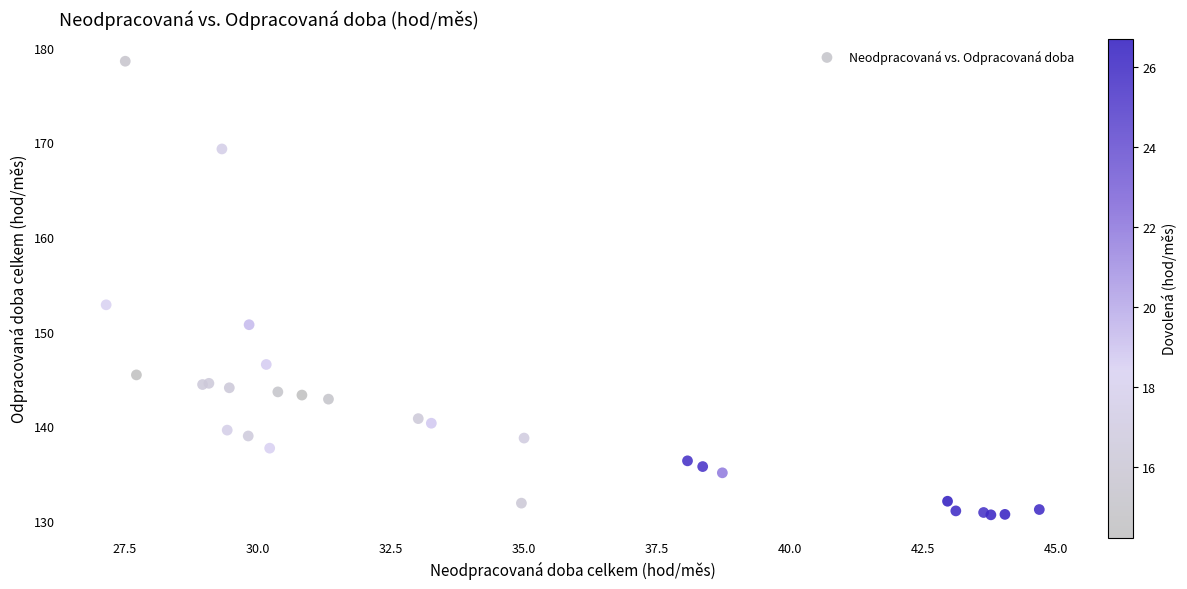

What Y value in the scatter plot is closest to 154?

152.8